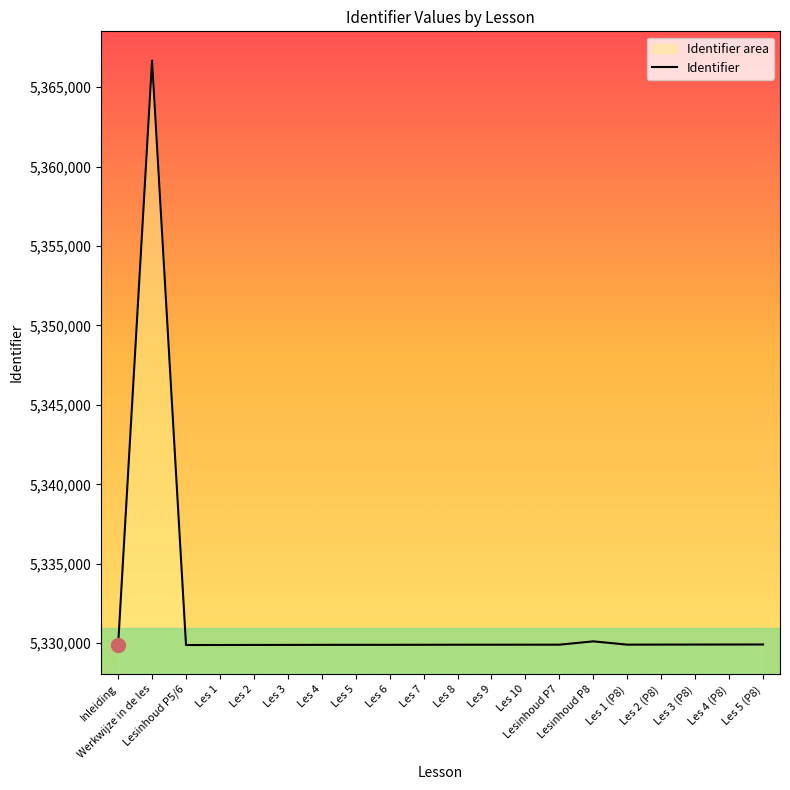

How many data points are less than 5329899?

10